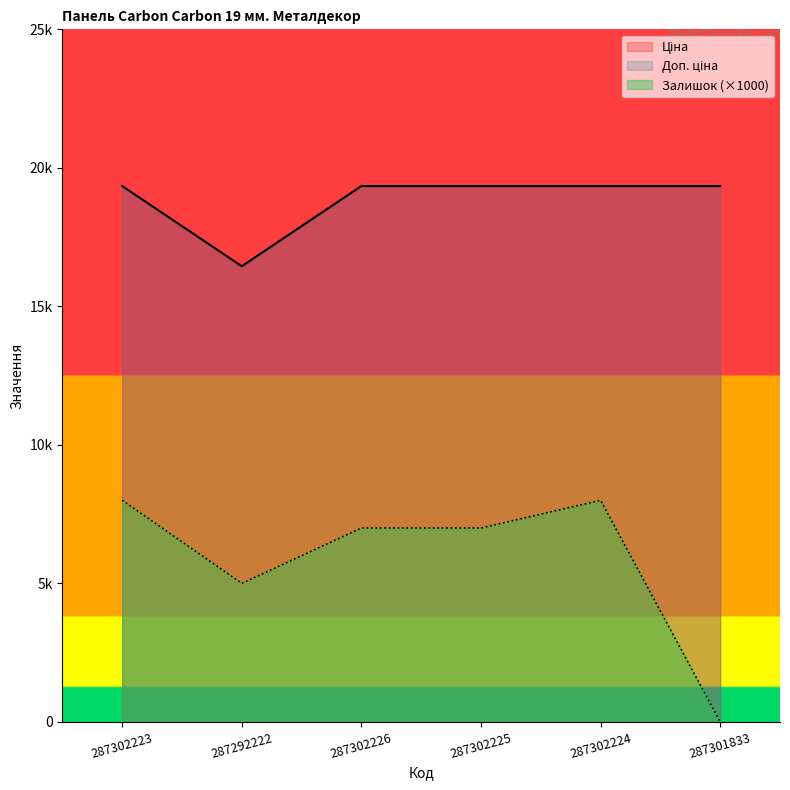

Reading left to right, extract all data points from this chart.

Ціна: 287302223=19343.1	287292222=16448.2	287302226=19343.1	287302225=19343.1	287302224=19343.1	287301833=19343.1
Доп. ціна: 287302223=19343.1	287292222=16448.2	287302226=19343.1	287302225=19343.1	287302224=19343.1	287301833=19343.1
Залишок: 287302223=8000.0	287292222=5000.0	287302226=7000.0	287302225=7000.0	287302224=8000.0	287301833=0.0